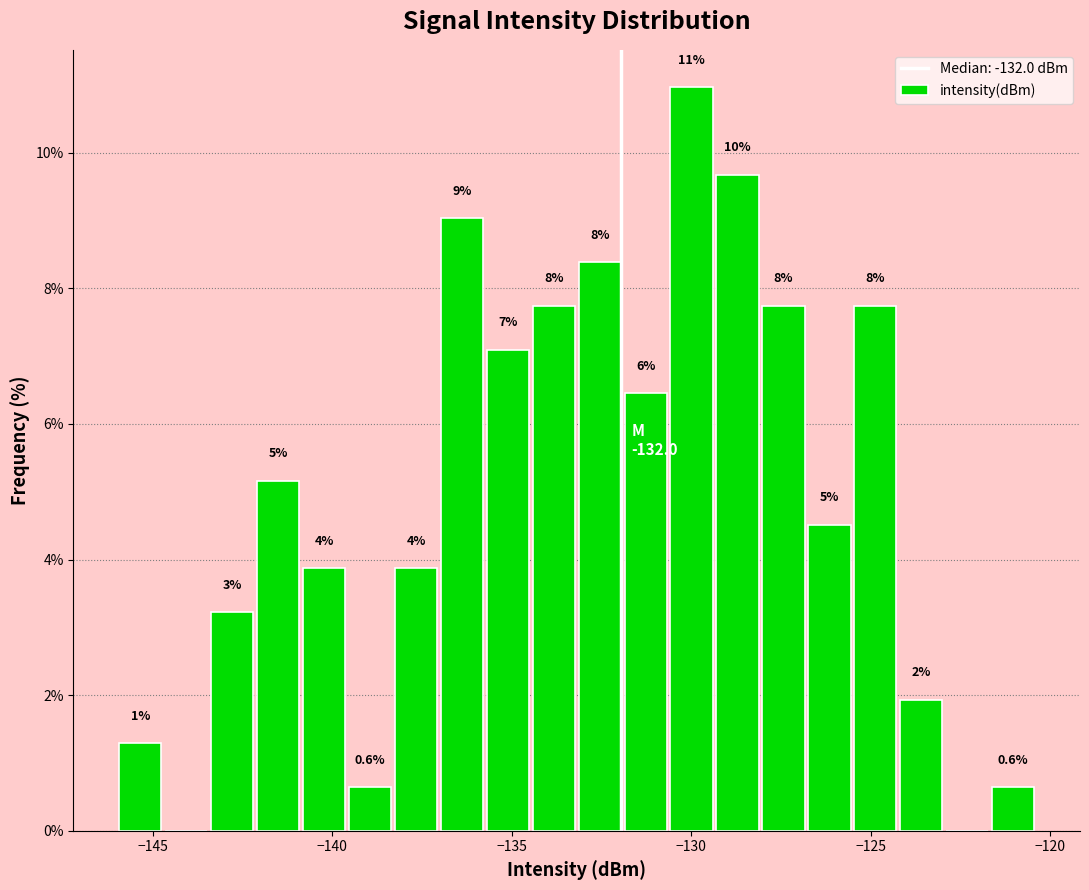

Around what value on the x-axis is the tallest bar? Give the approximate position of its centre, as read against the axis.

-130.0